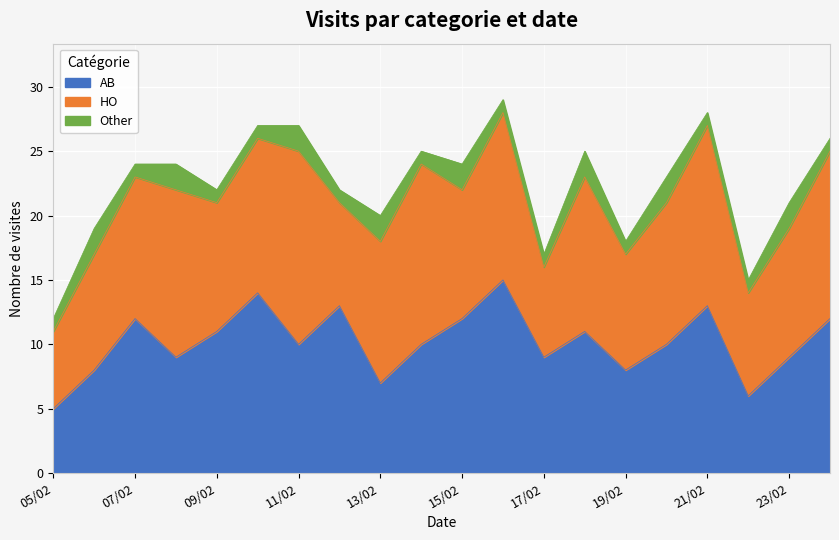

At which label does AB first exceed 10?

07/02